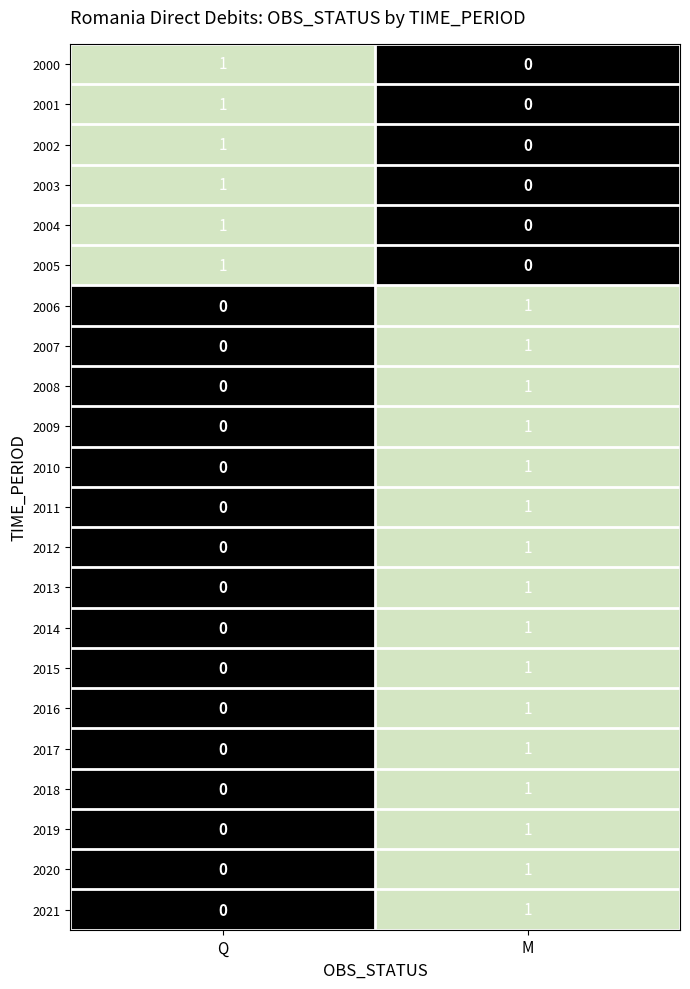

The 2003 series shows 0 at M. True or false?

True